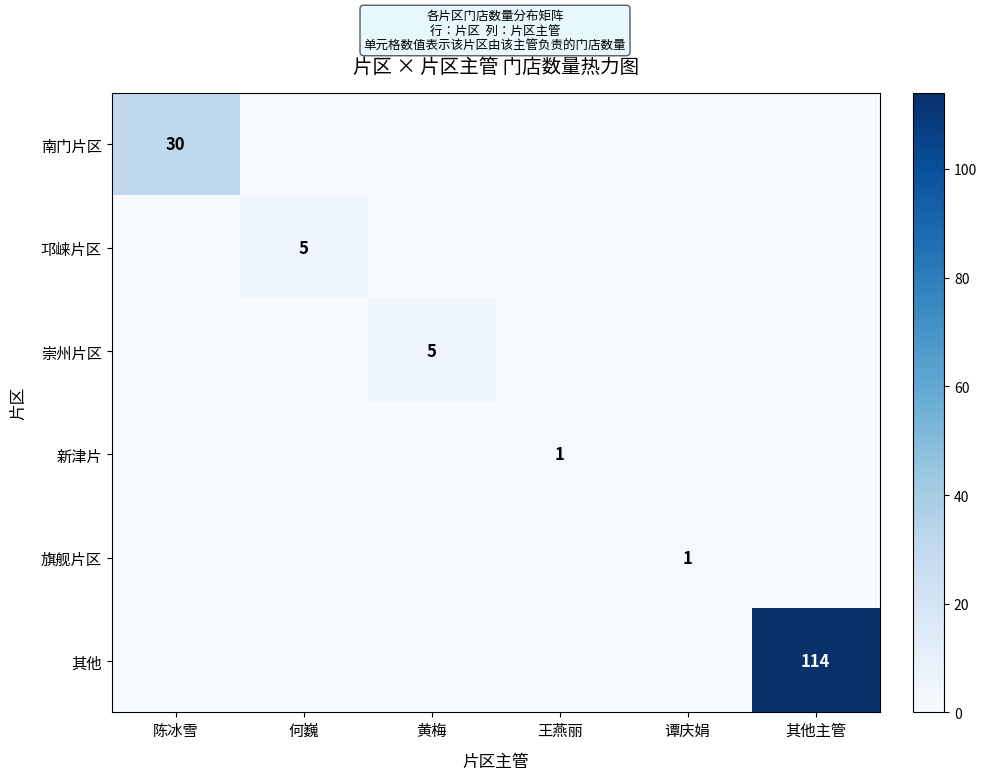

The value of 南门片区 at 陈冰雪 is 40. True or false?

False